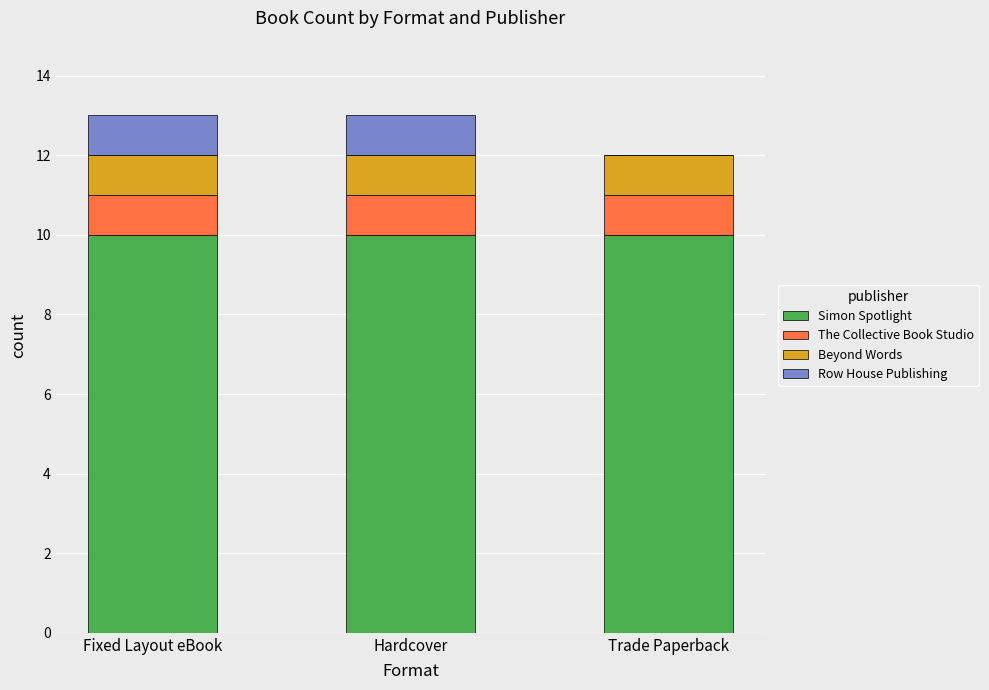

Does the chart contain stacked bars?

Yes